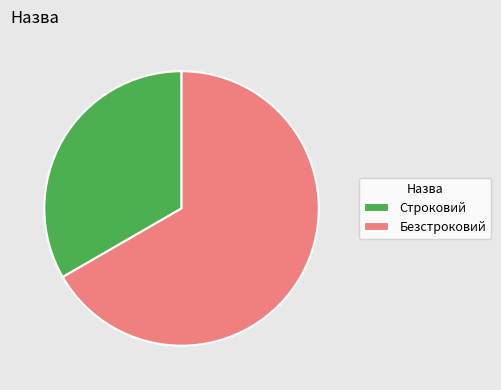

Is there a majority slice in this chart?

Yes